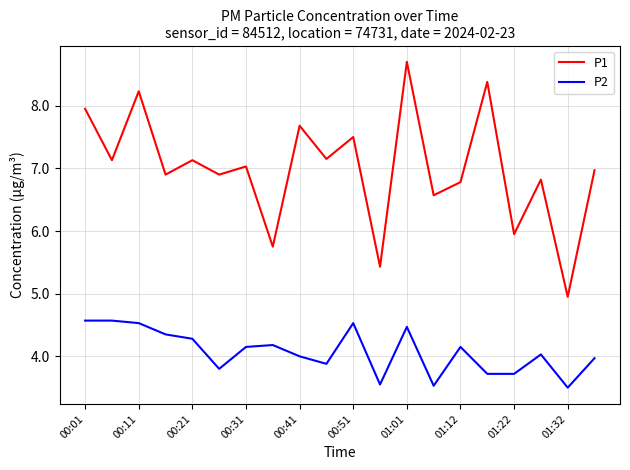

How many lines are shown in the chart?

2